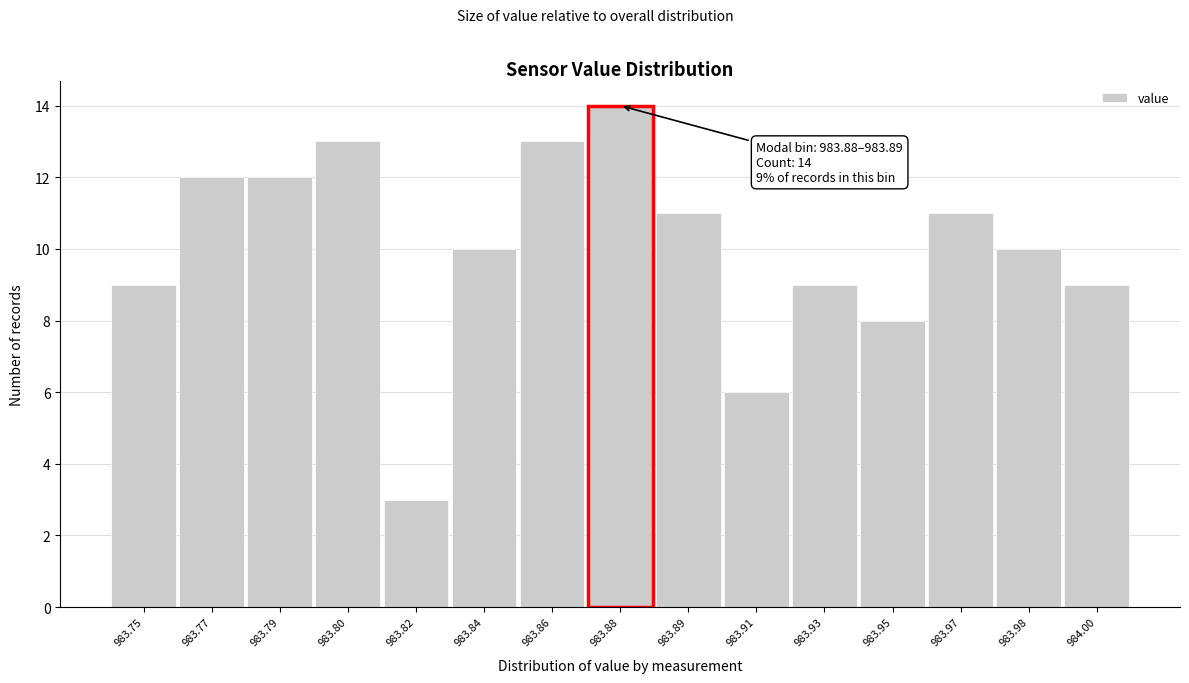

Reading right to left, extract all data points from this chart.

984.00=9	983.98=10	983.97=11	983.95=8	983.93=9	983.91=6	983.89=11	983.88=14	983.86=13	983.84=10	983.82=3	983.80=13	983.79=12	983.77=12	983.75=9